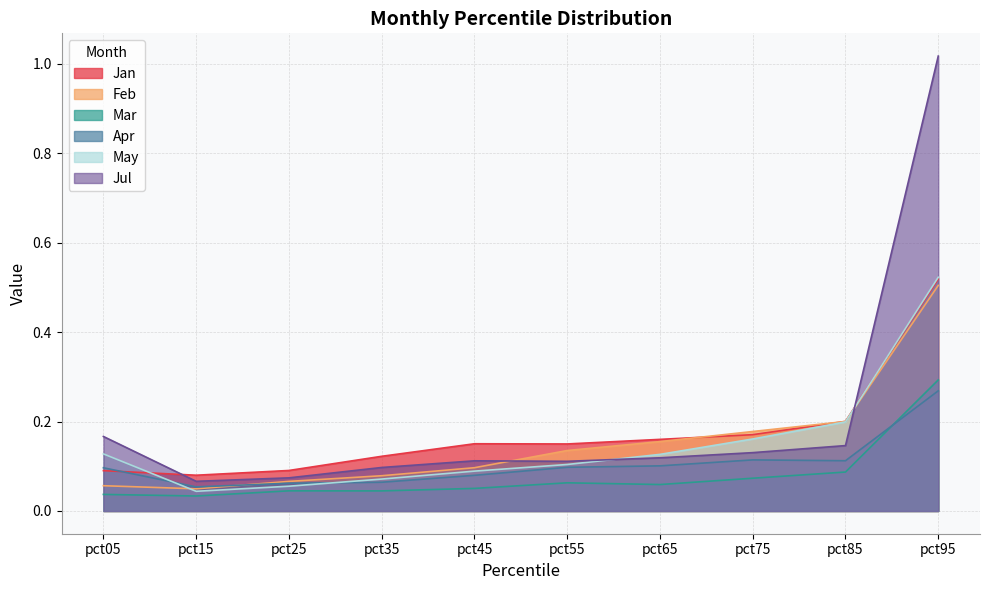

Read the May value at pct25.

0.1